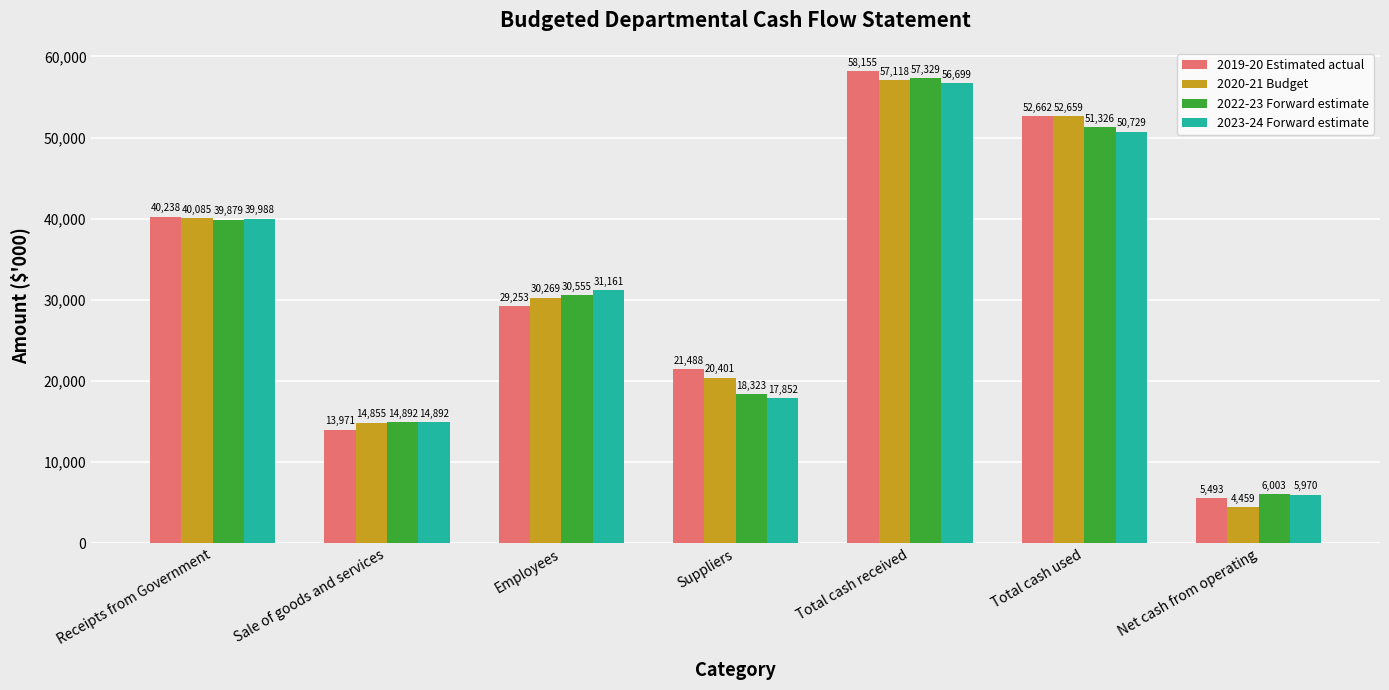

At which label does 2019-20 Estimated actual reach its minimum?

Net cash from operating